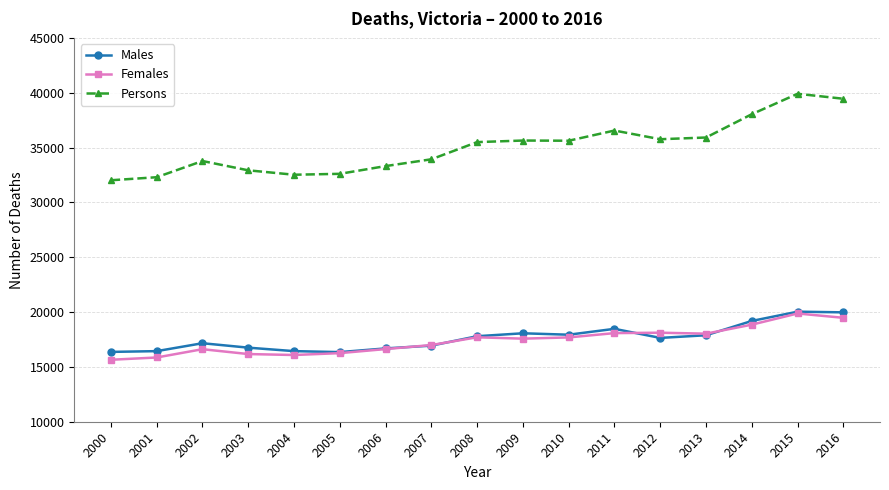

Which series ends up on top after the final intersection of Females and Males?

Males